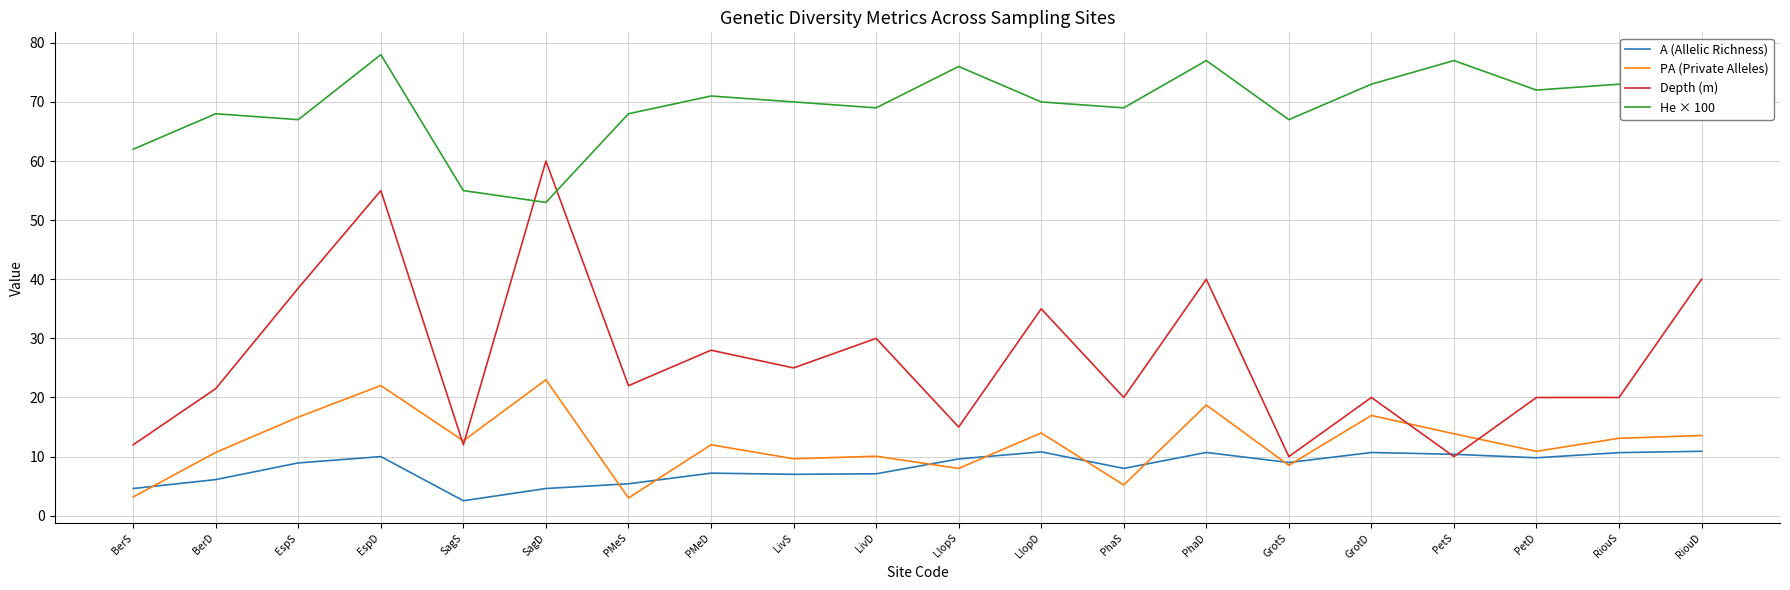

At which label does PA (Private Alleles) reach its peak?

SagD